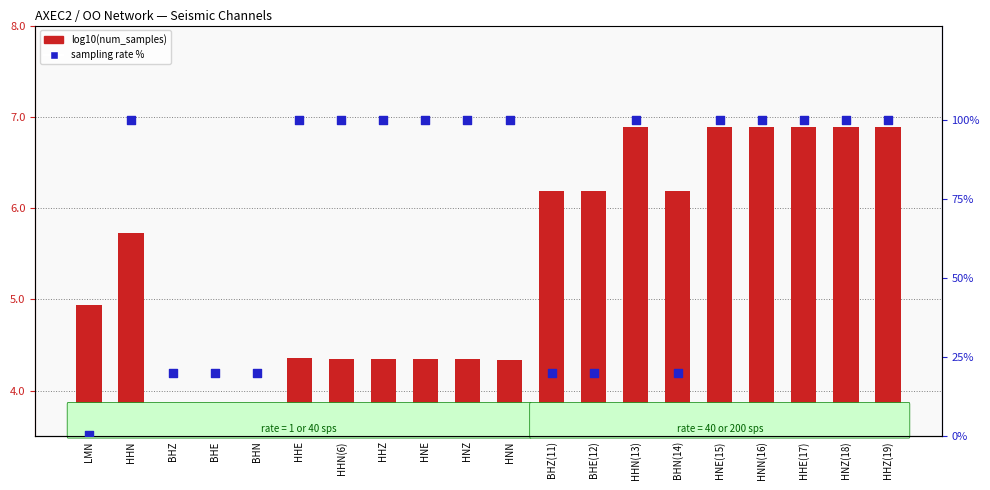

At how many categories does at least one series exceed 27?

13